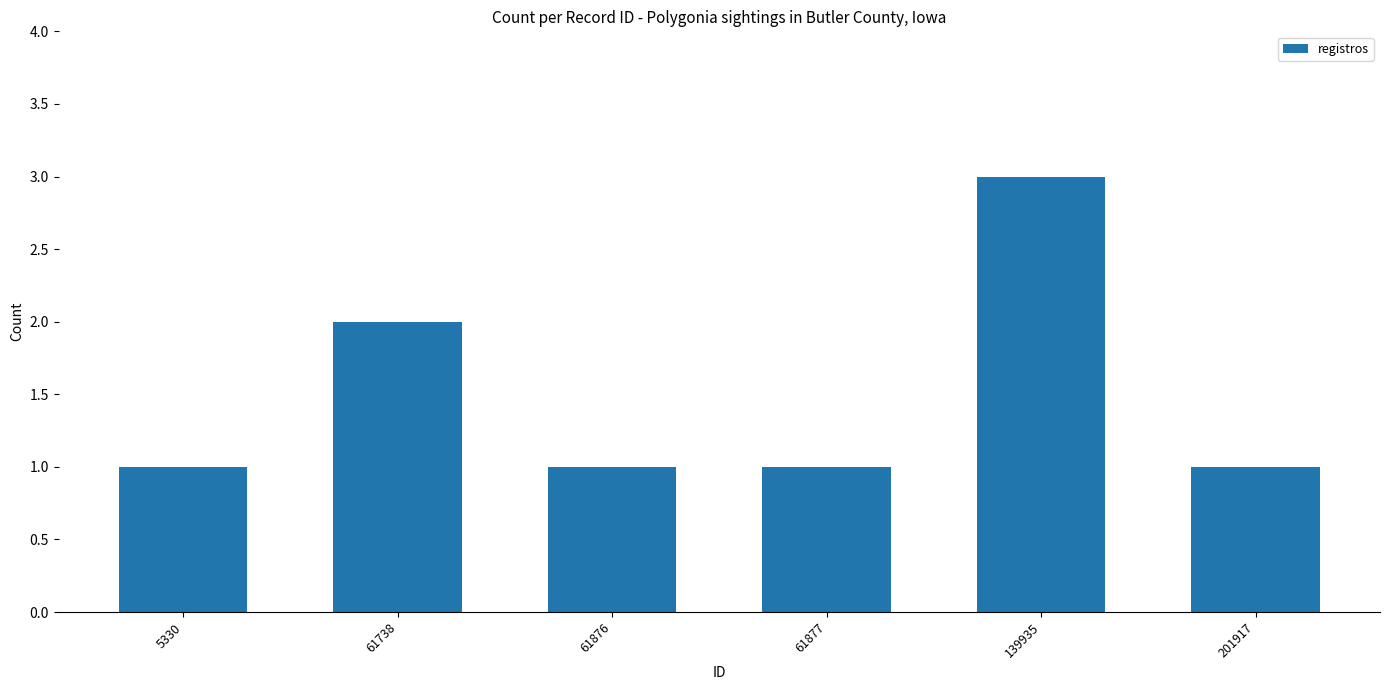

What is the value of the 3rd bar from the left?

1